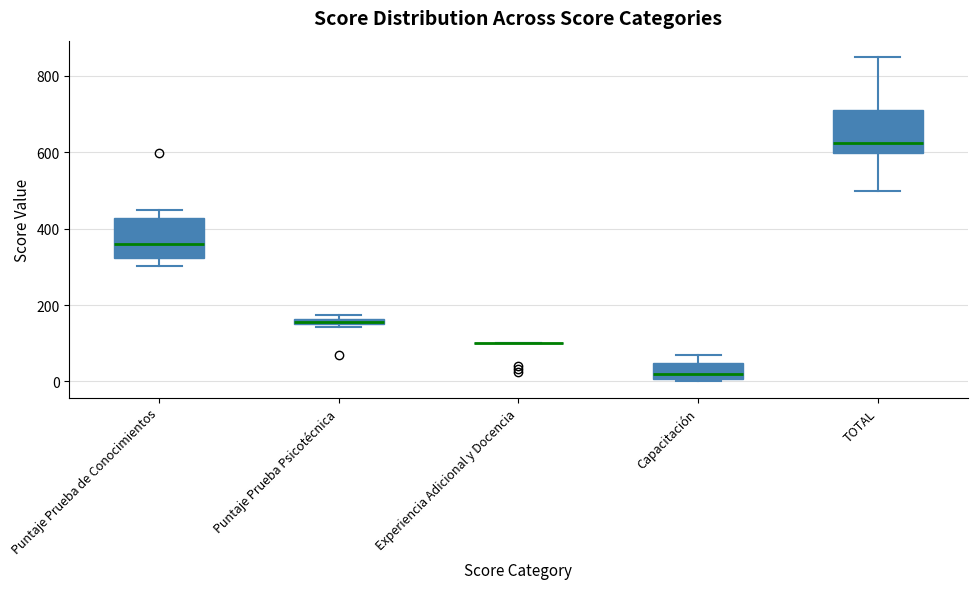

Where does the lower whisker of the box for TOTAL end on the y-axis? The values are not printed on the chart, so give them approximately, as read against the axis.

500